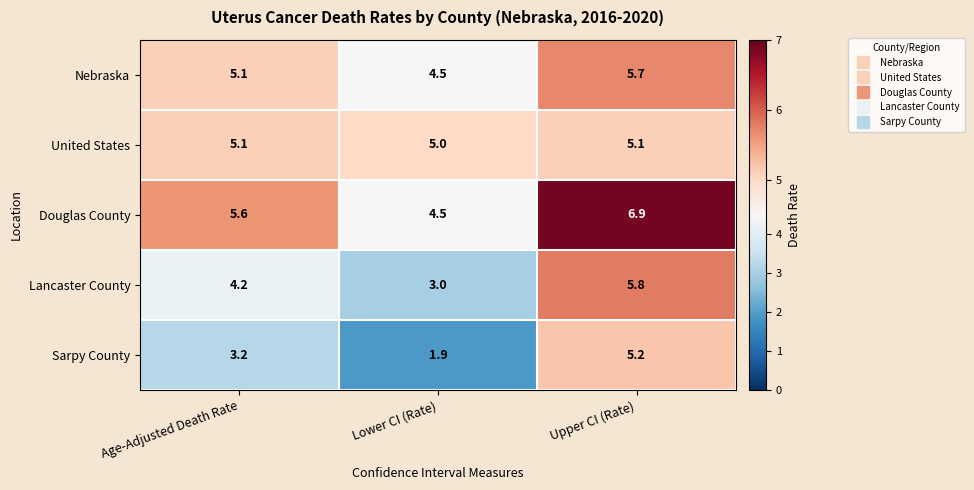

Count the number of data series in this chart.

5